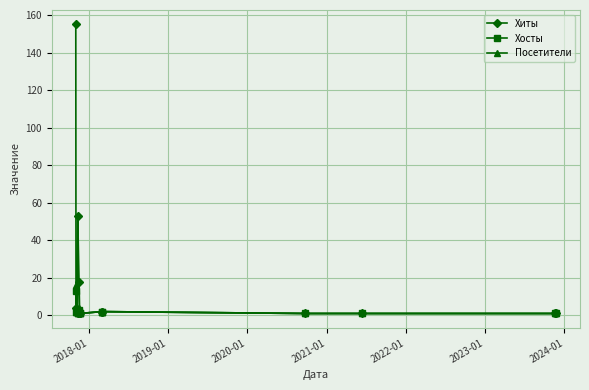

Which series has the largest total across all categories?

Хиты